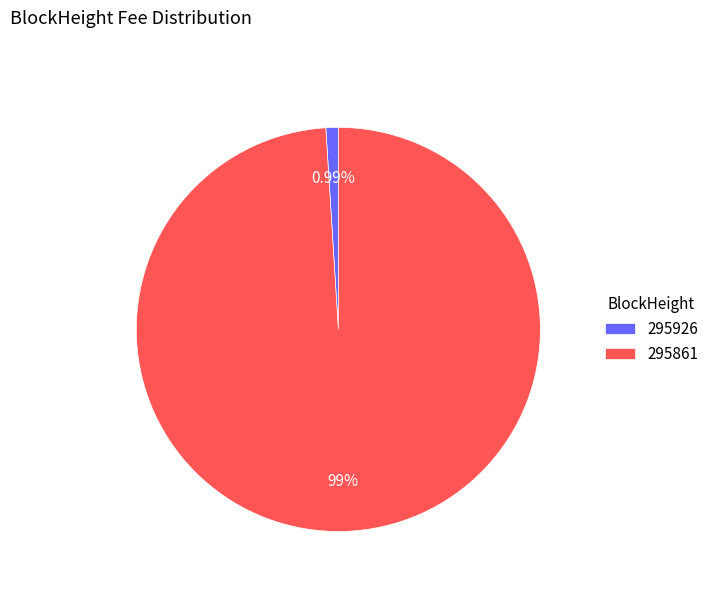

To the nearest percent, what is the combined percentage of 295926 and 295861?

100%